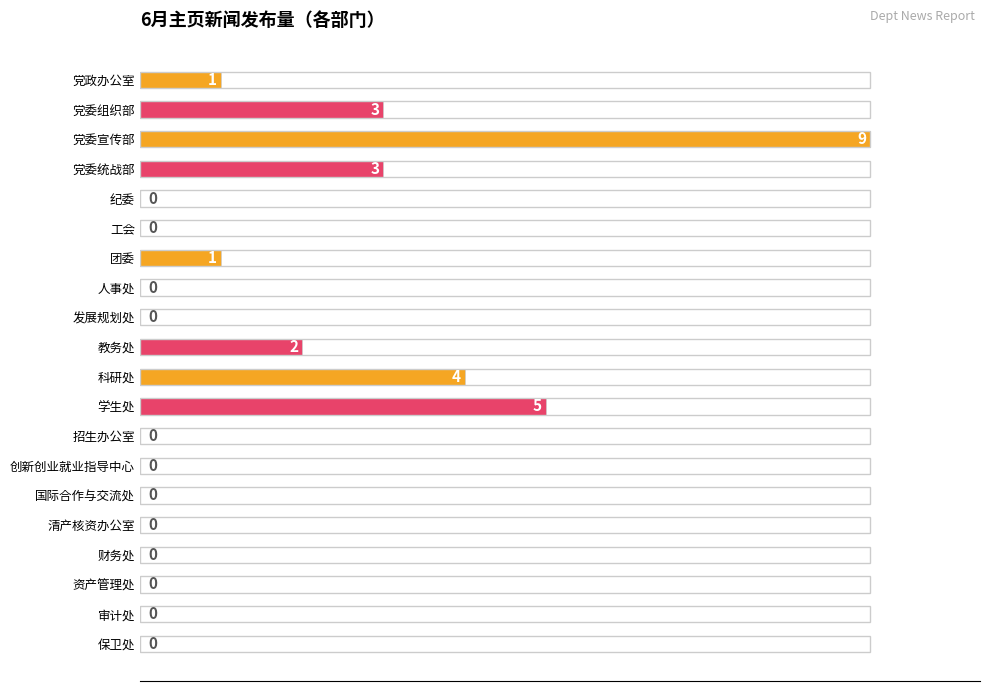

Count the values in the range 0 to 3.

17